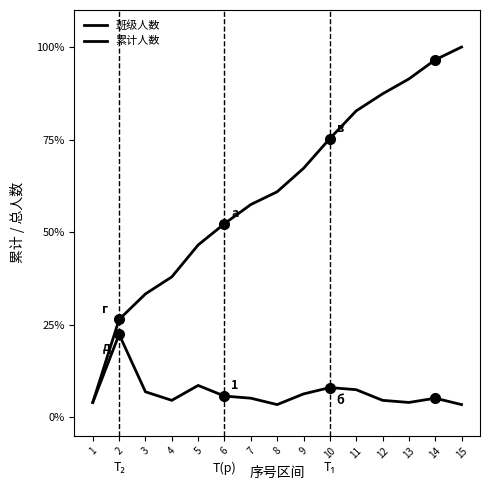

True or false: 累计人数 and 班级人数 intersect in this chart.

False